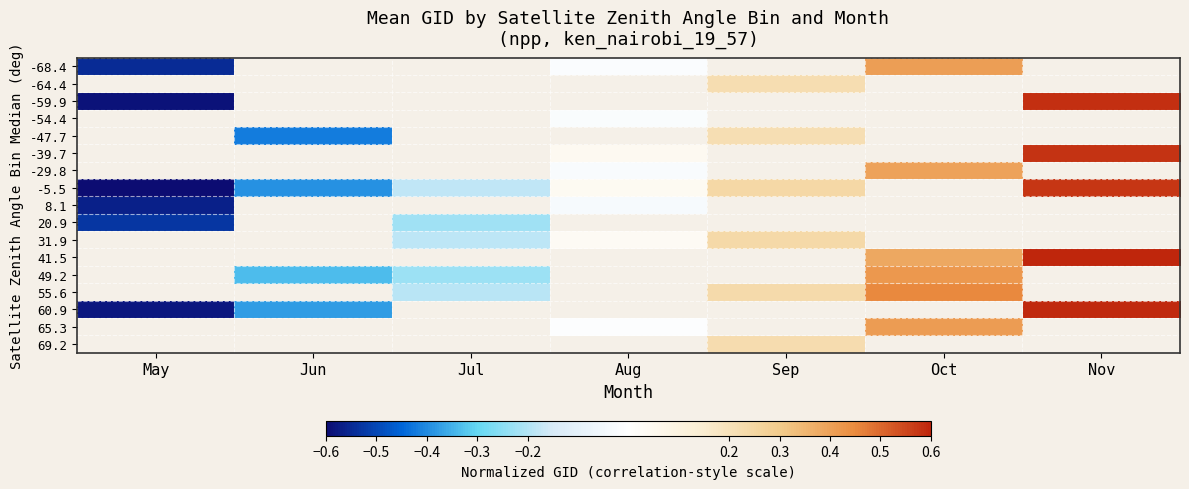

List the labels in order of 41.5 value, smallest first.

May, Jun, Jul, Aug, Sep, Oct, Nov